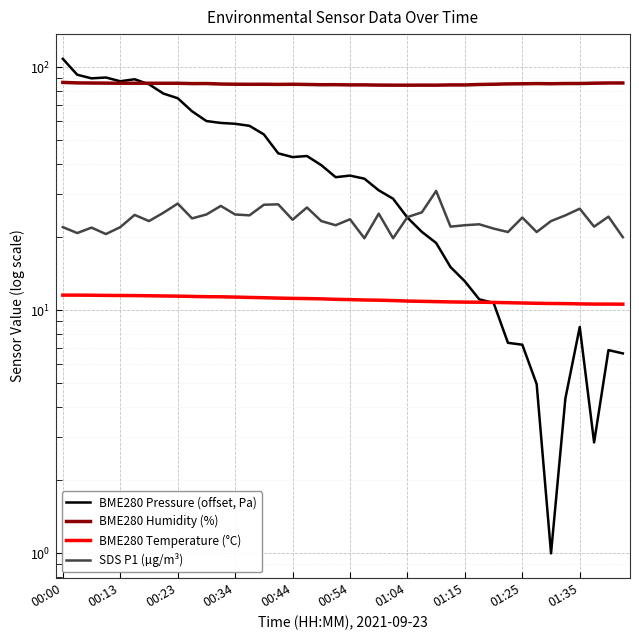

The BME280 Humidity (%) series shows 142.1 at 18. True or false?

False